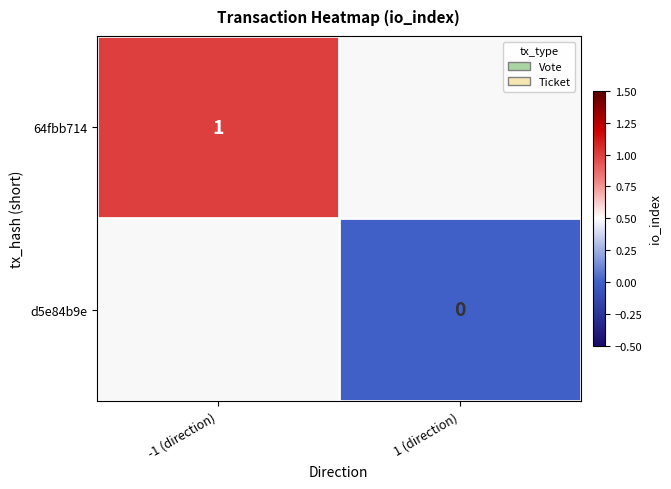

The value of 64fbb714 at -1 (direction) is 2. True or false?

False